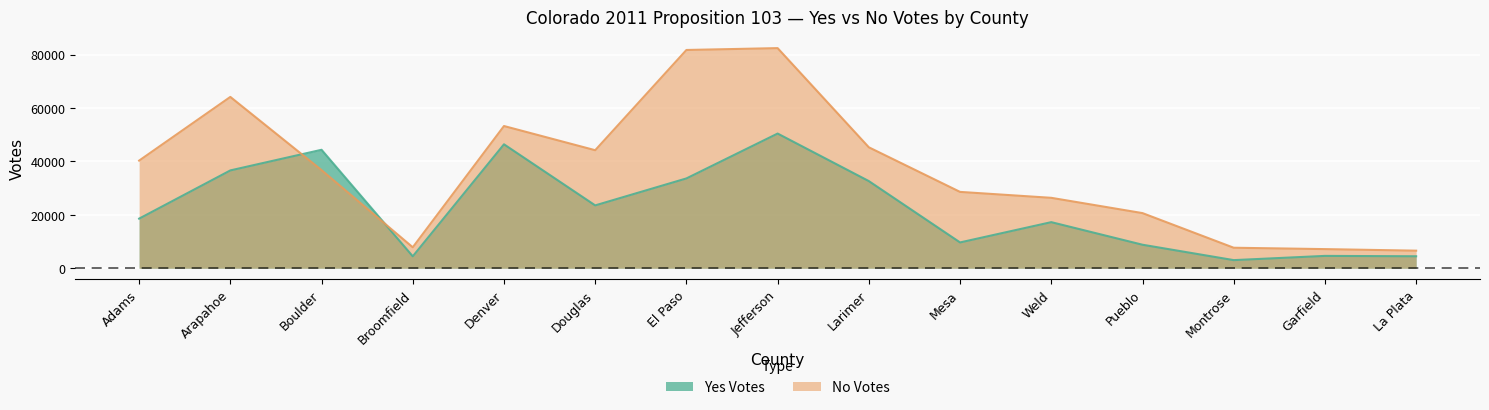

Which series has the widest spread of values?

No Votes